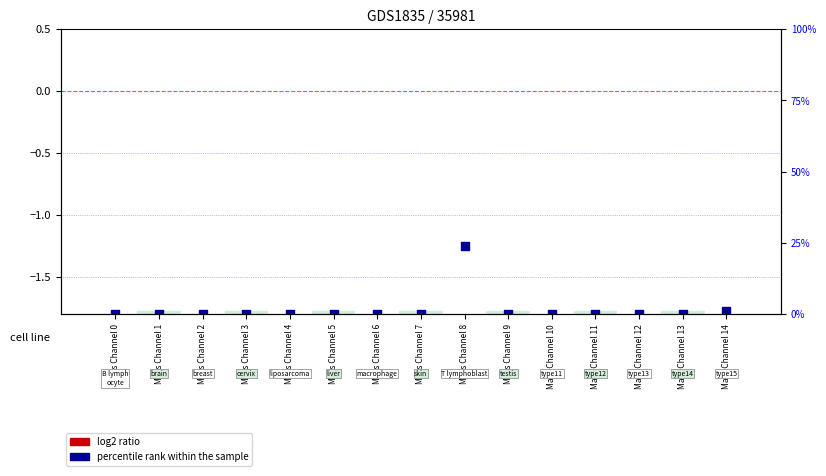

What is the total value across all series at Mass Channel 3?

-1.8